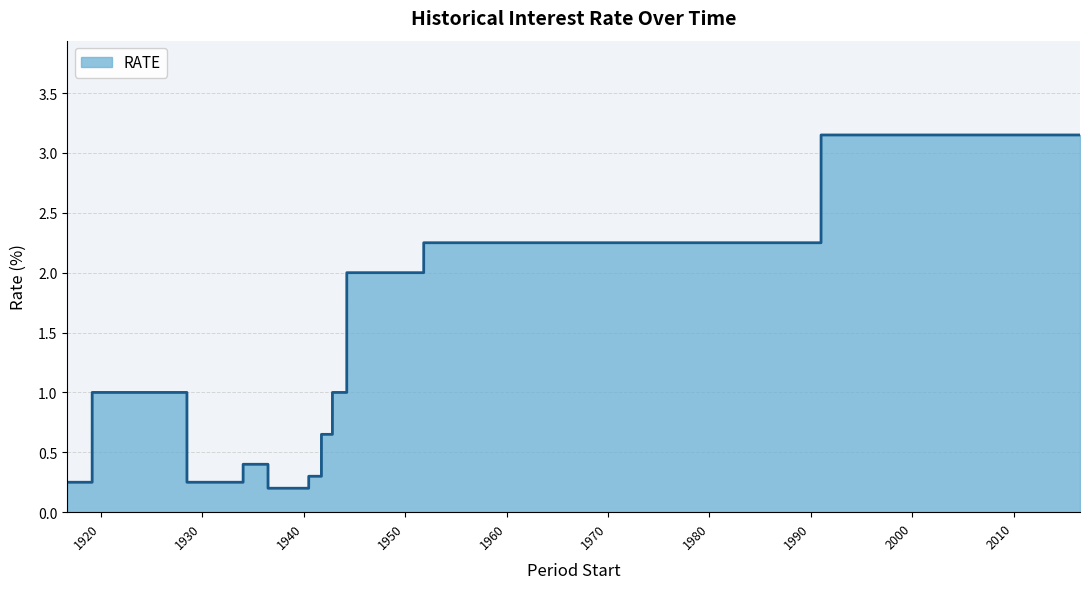

Does the chart have visible grid lines?

Yes